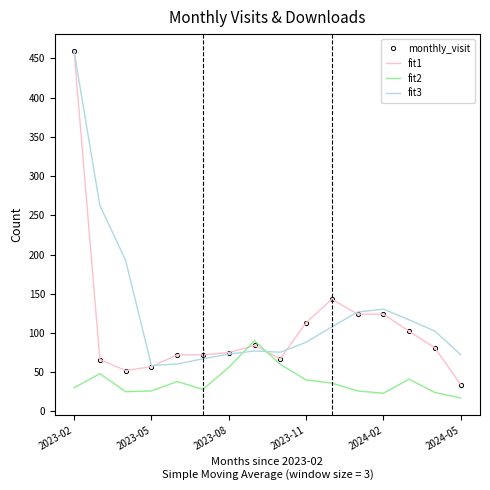

What are all the series names shown in the legend?

monthly_visit, fit1, fit2, fit3